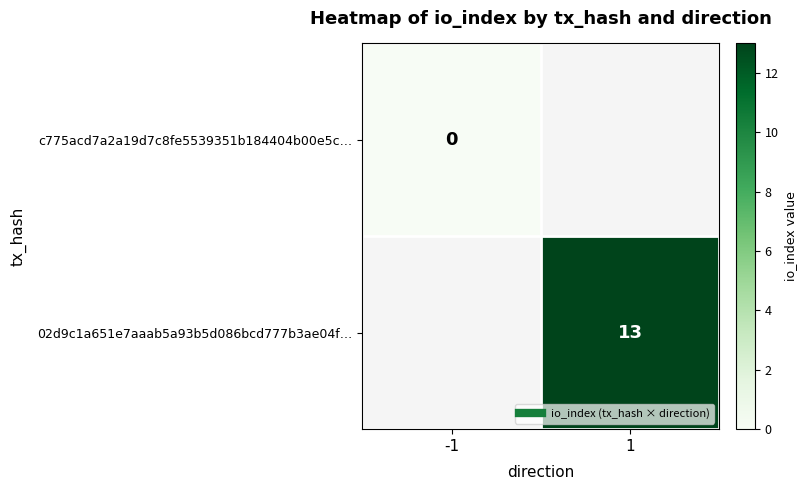

List the series in order of their peak value, lowest first.

c775acd7a2a19d7c8fe5539351b184404b00e5c…, 02d9c1a651e7aaab5a93b5d086bcd777b3ae04f…